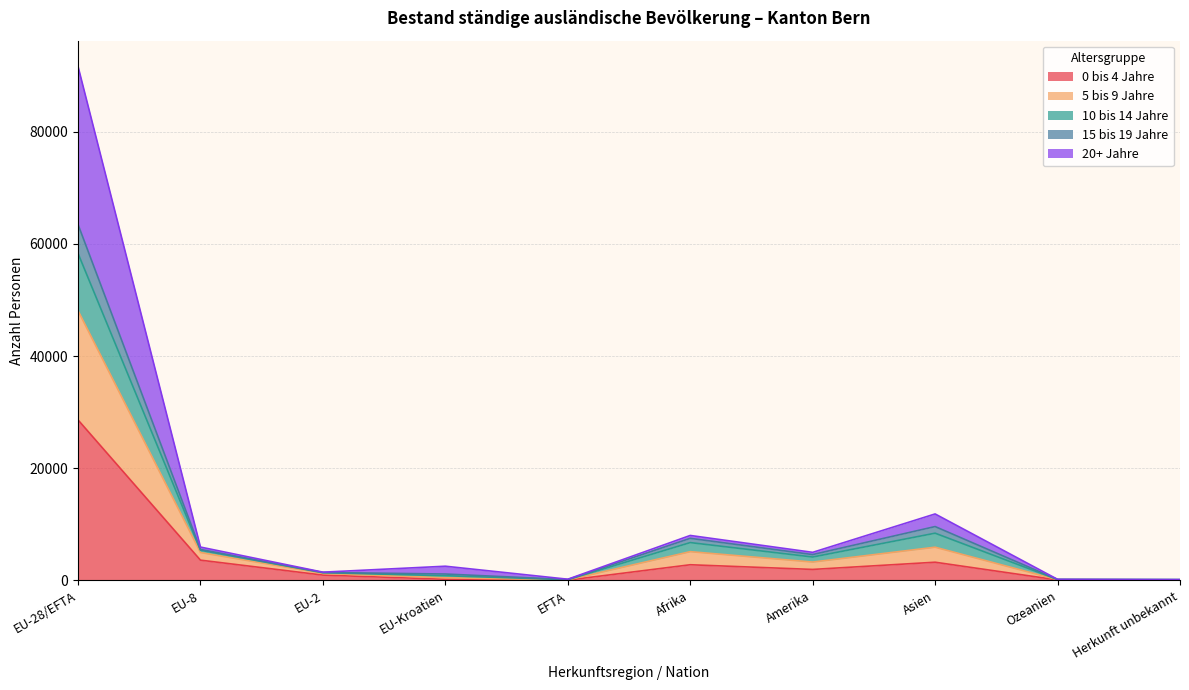

True or false: 0 bis 4 Jahre and 5 bis 9 Jahre intersect in this chart.

False